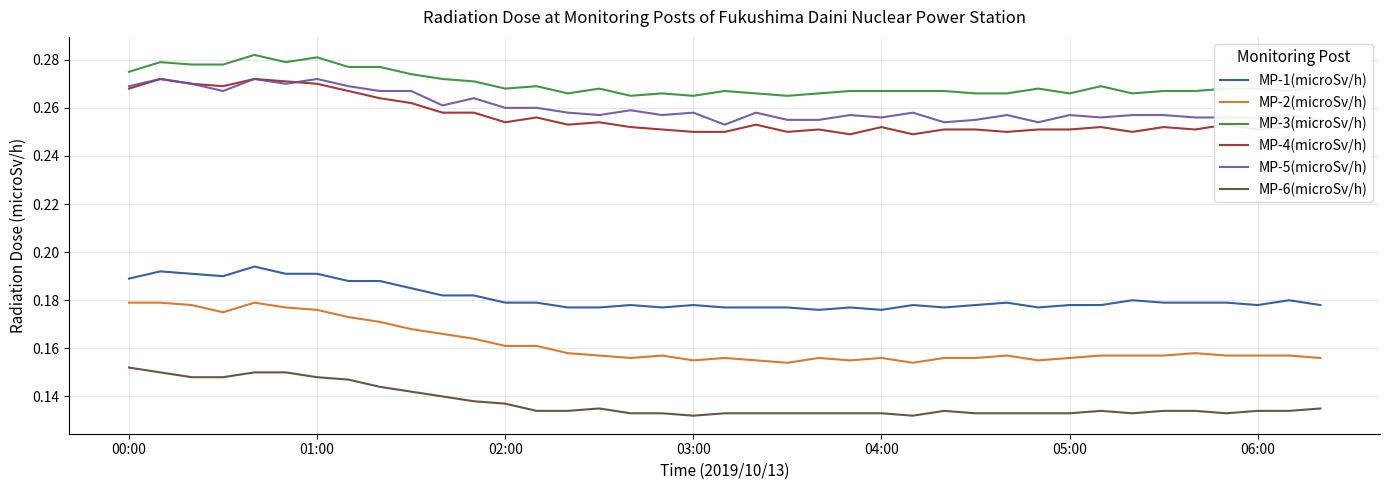

At how many categories does at least one series exceed 0?

39